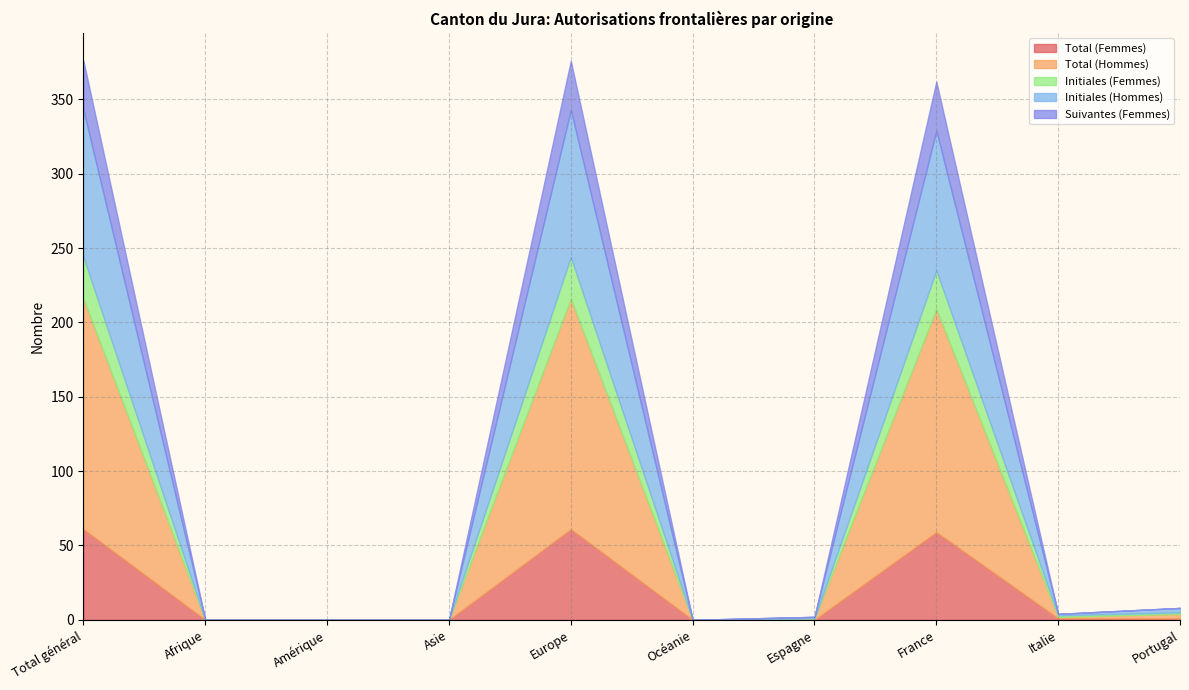

Between Total général and Amérique, which series saw the biggest shift?

Total (Hommes)